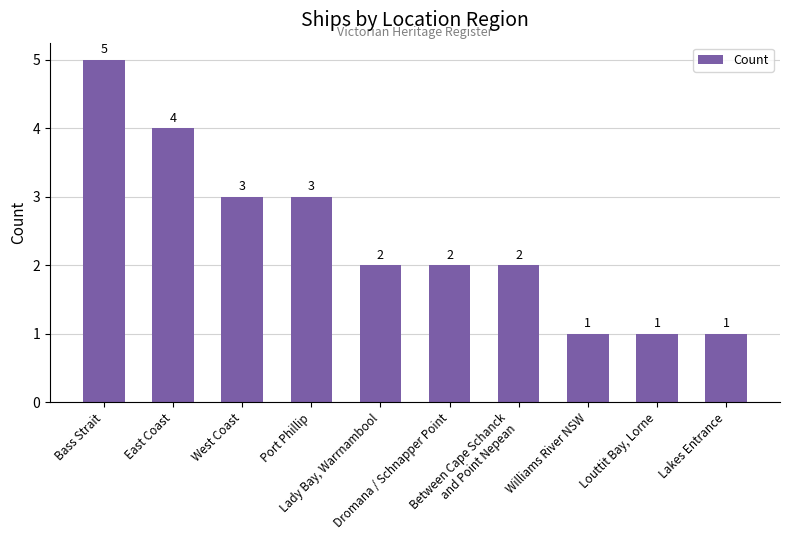

What value does the data have at Louttit Bay, Lorne?

1